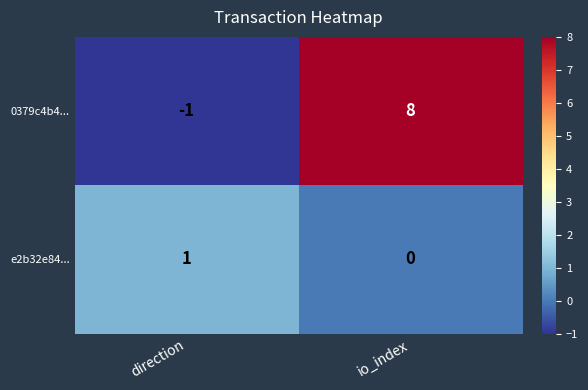

Between direction and io_index, which series saw the biggest shift?

0379c4b4...